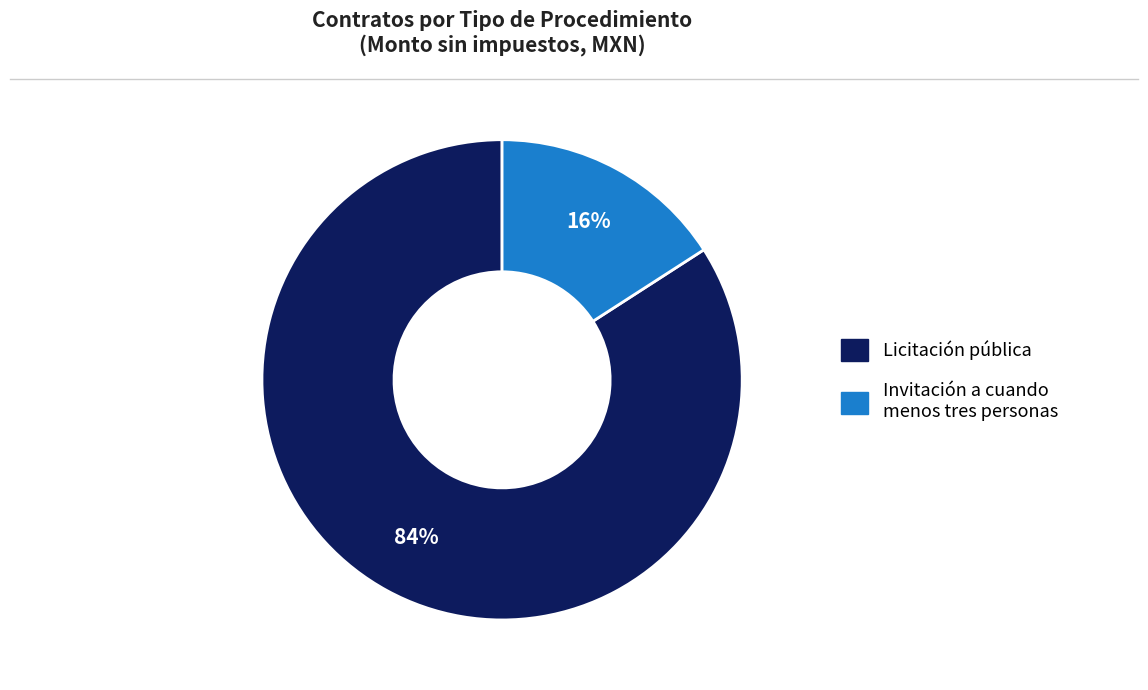

To the nearest percent, what is the average slice percentage?

50%